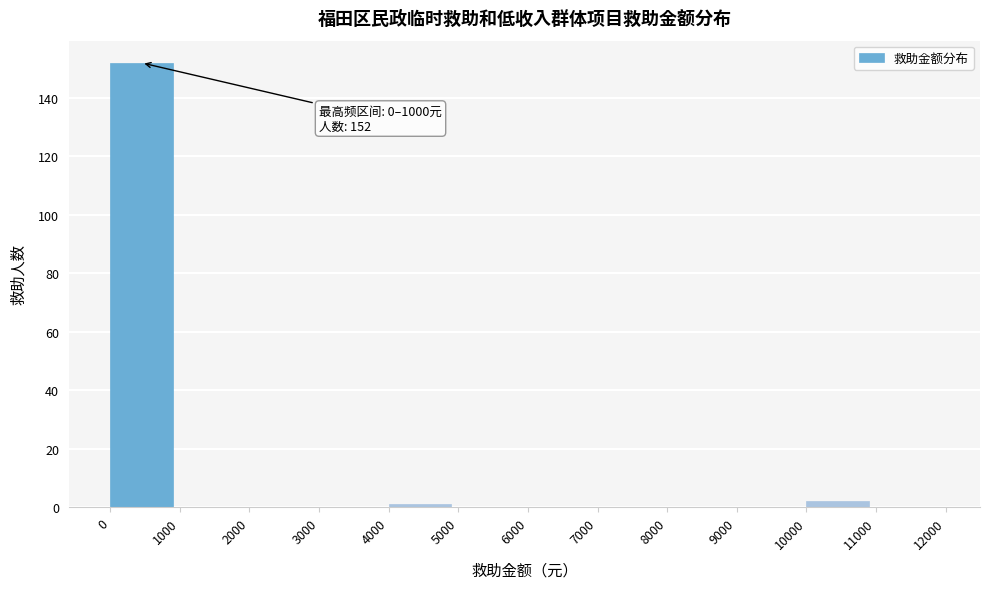

Which range on the x-axis has the tallest bar?

0 to 1000